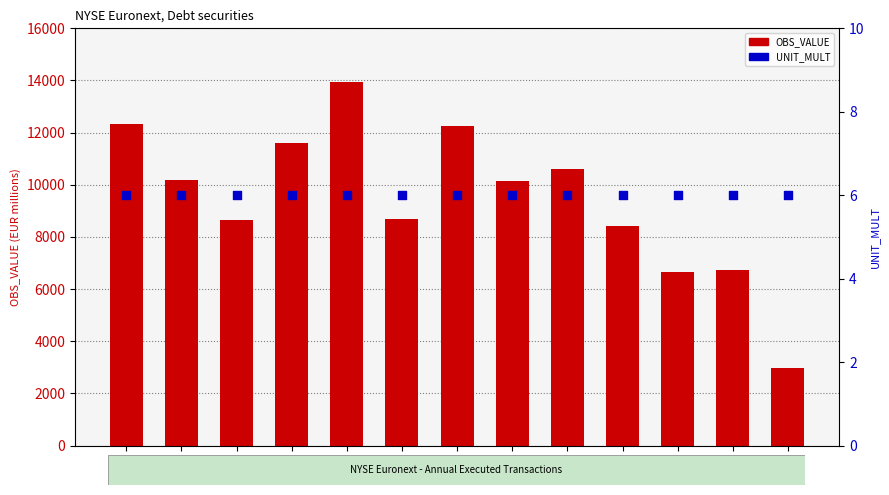

At which category is the sum across all series the highest?

2010